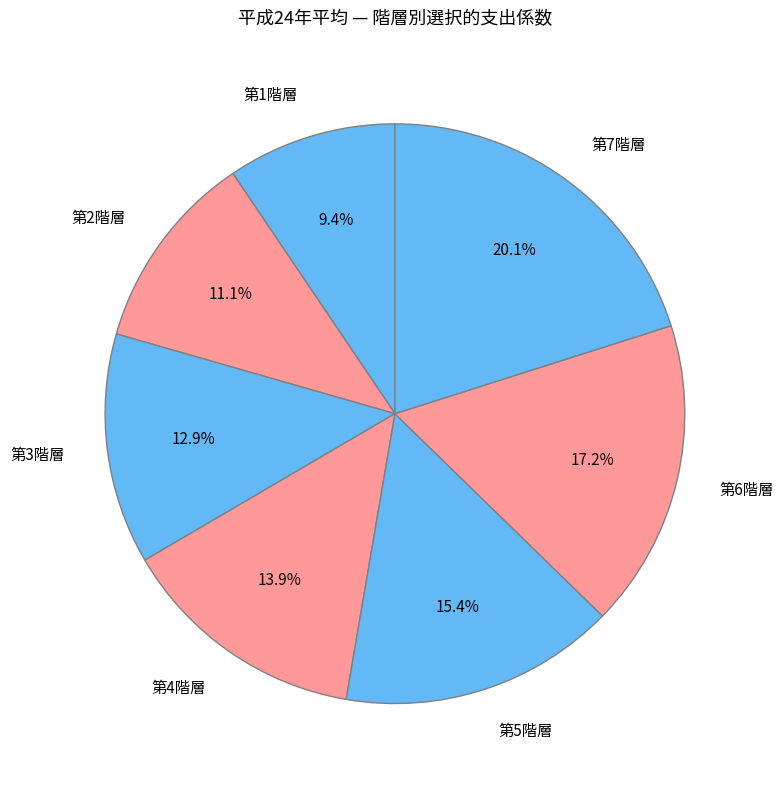

Which category has the smallest portion of the pie?

第1階層